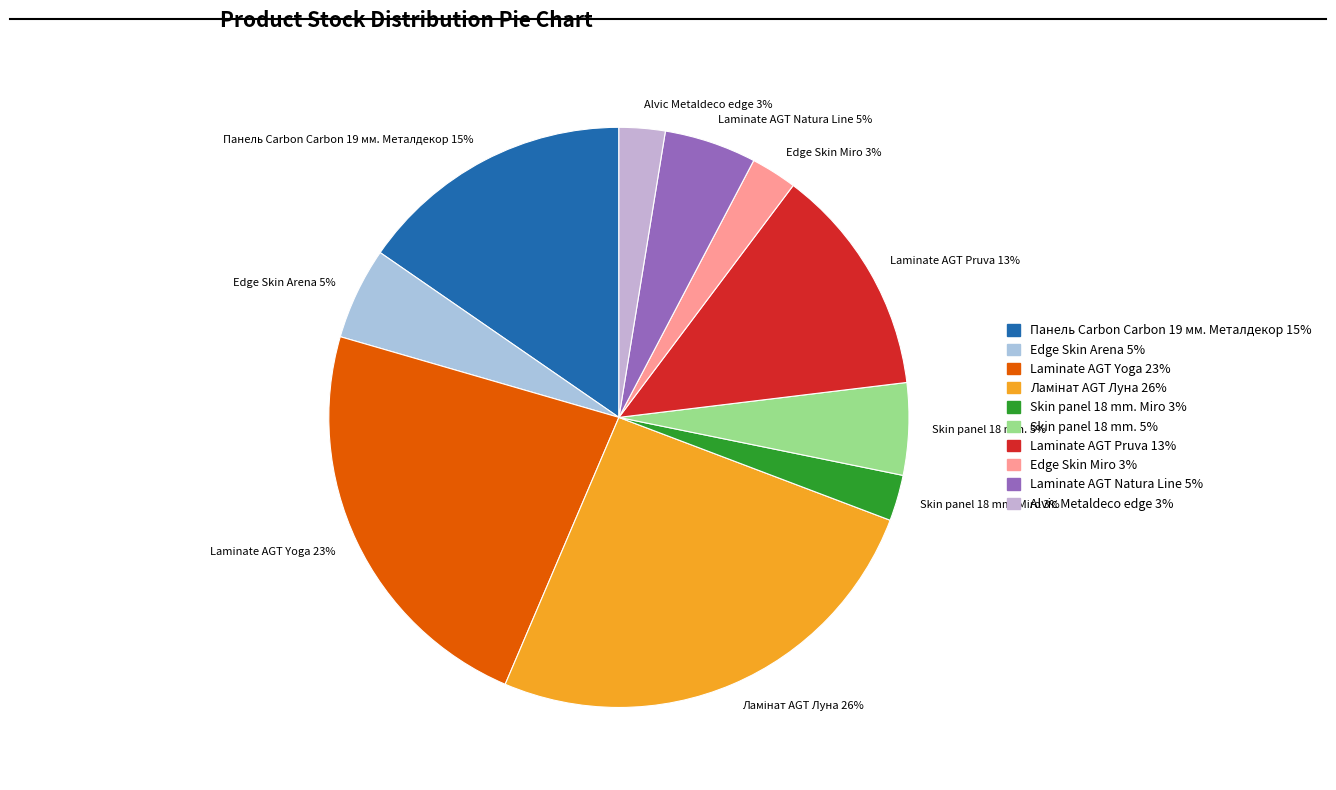

How many slices are in this pie chart?

10